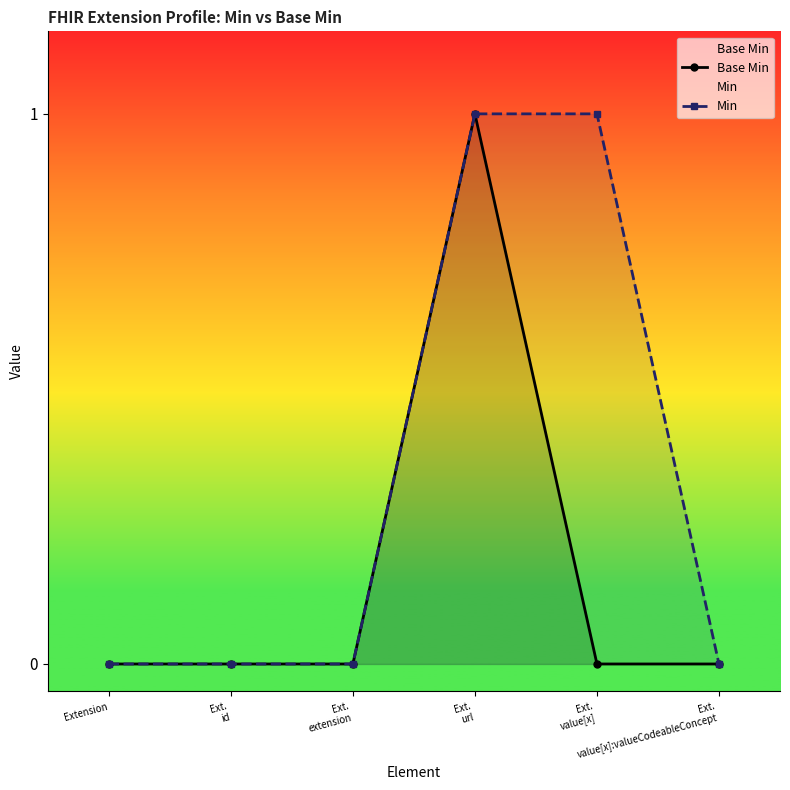

True or false: Base Min and Min intersect in this chart.

False